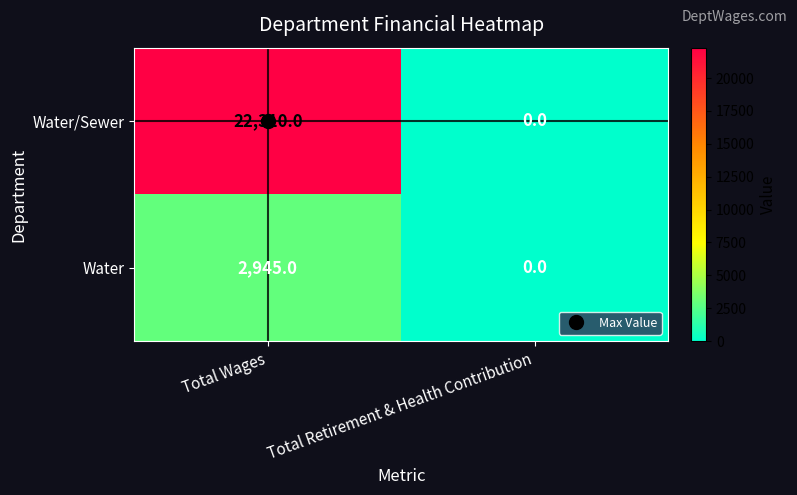

What is the approximate value of Water at Total Wages?

2945